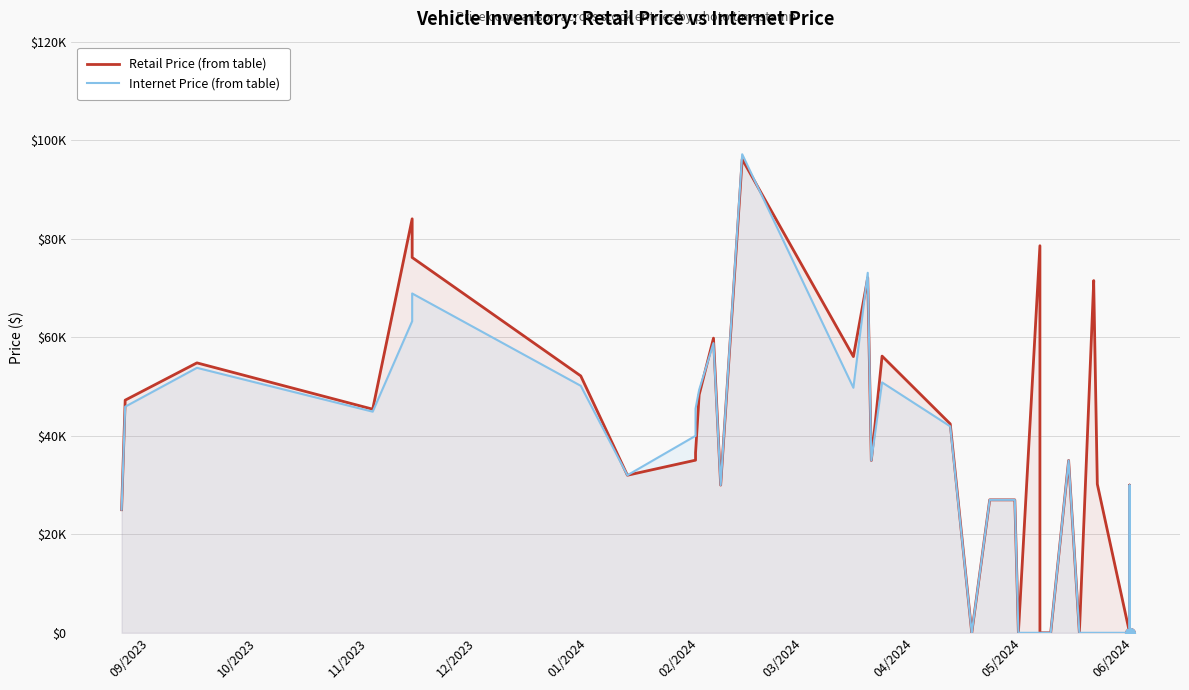

What is the maximum value for Retail Price (from table)?

96150